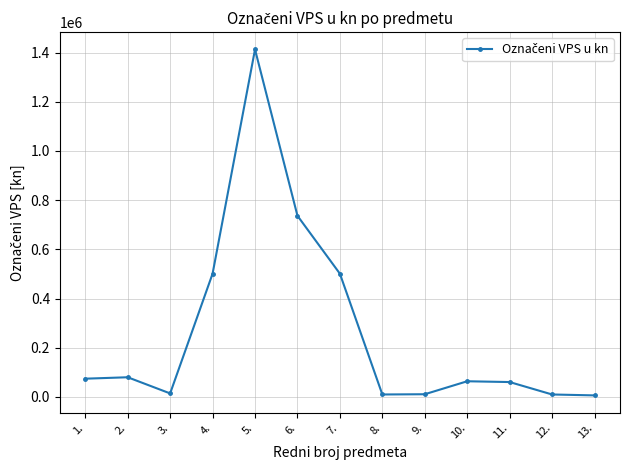

At which label does the data first exceed 63750?

1.